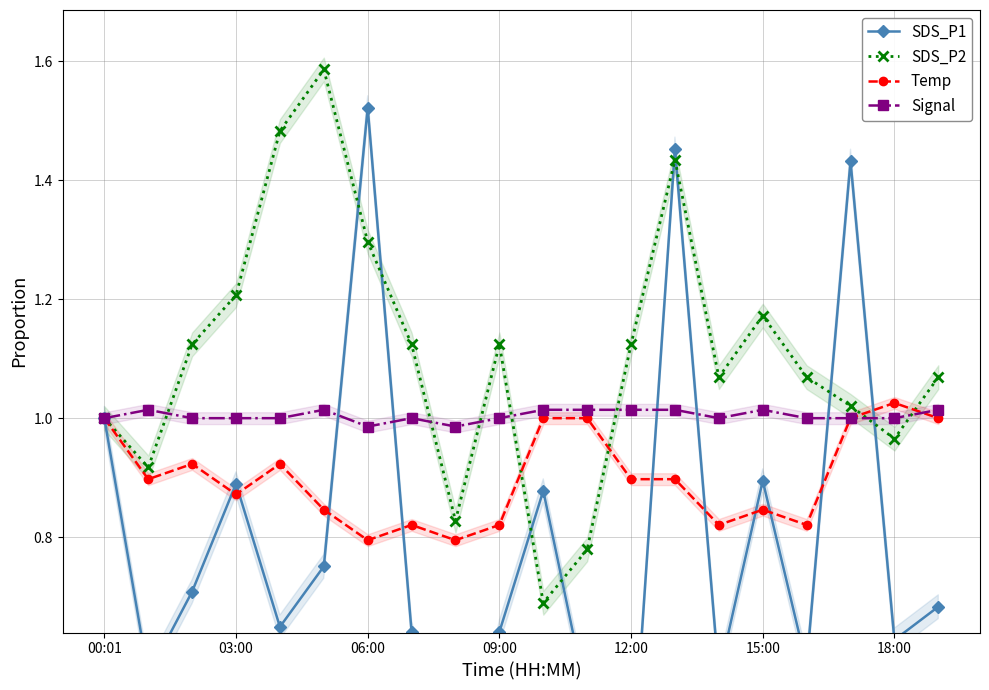

Which series has the largest total across all categories?

SDS_P2